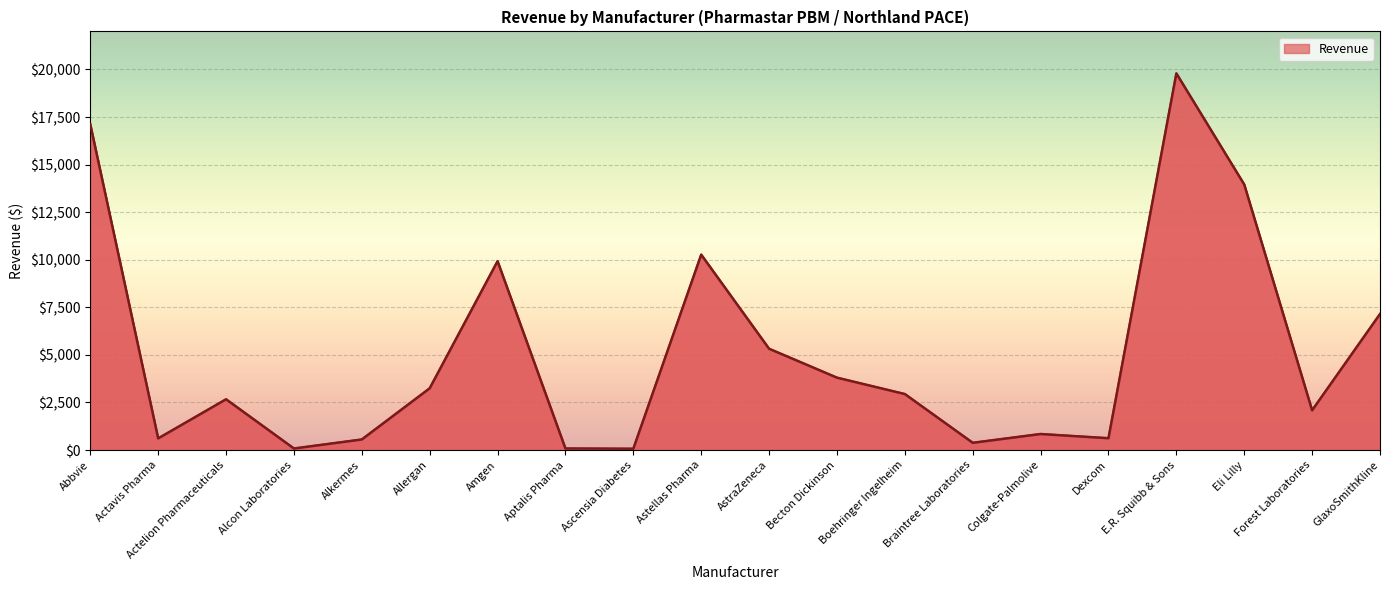

What is the sum of all values?

101511.6